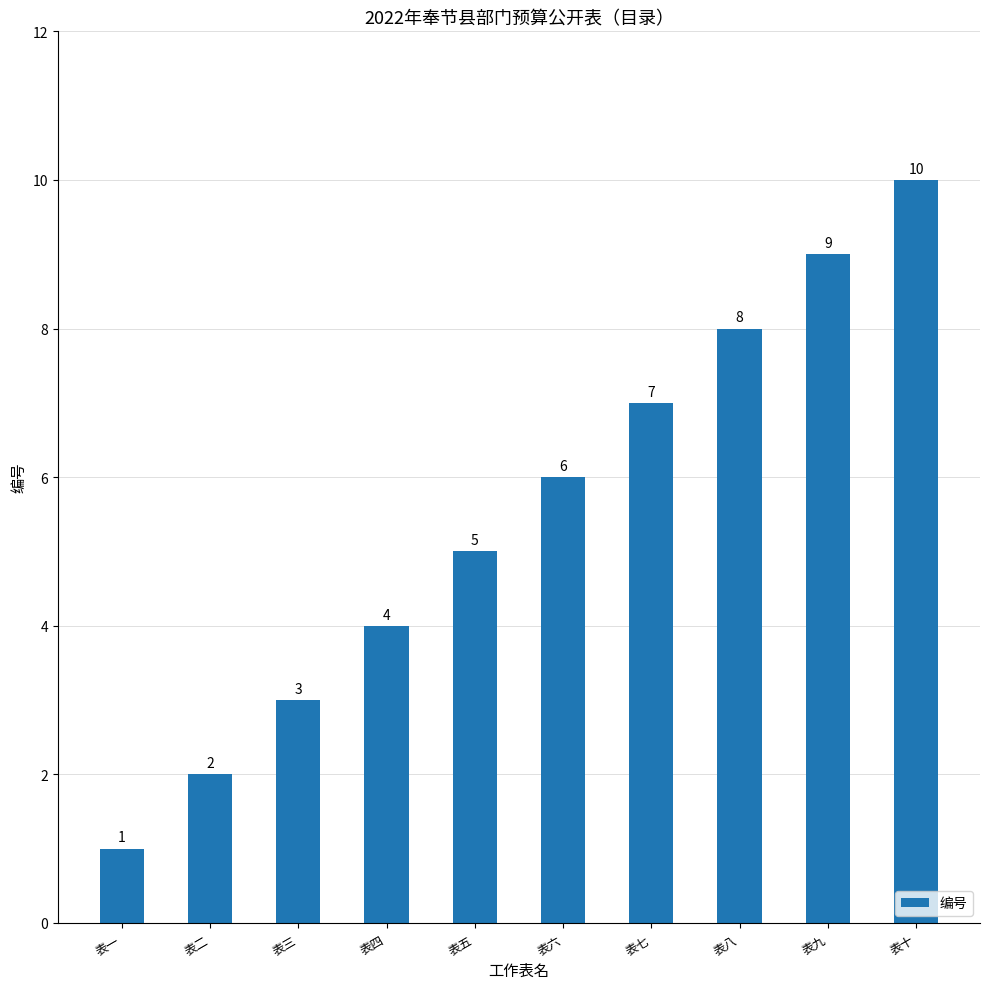

Are the bars horizontal?

No